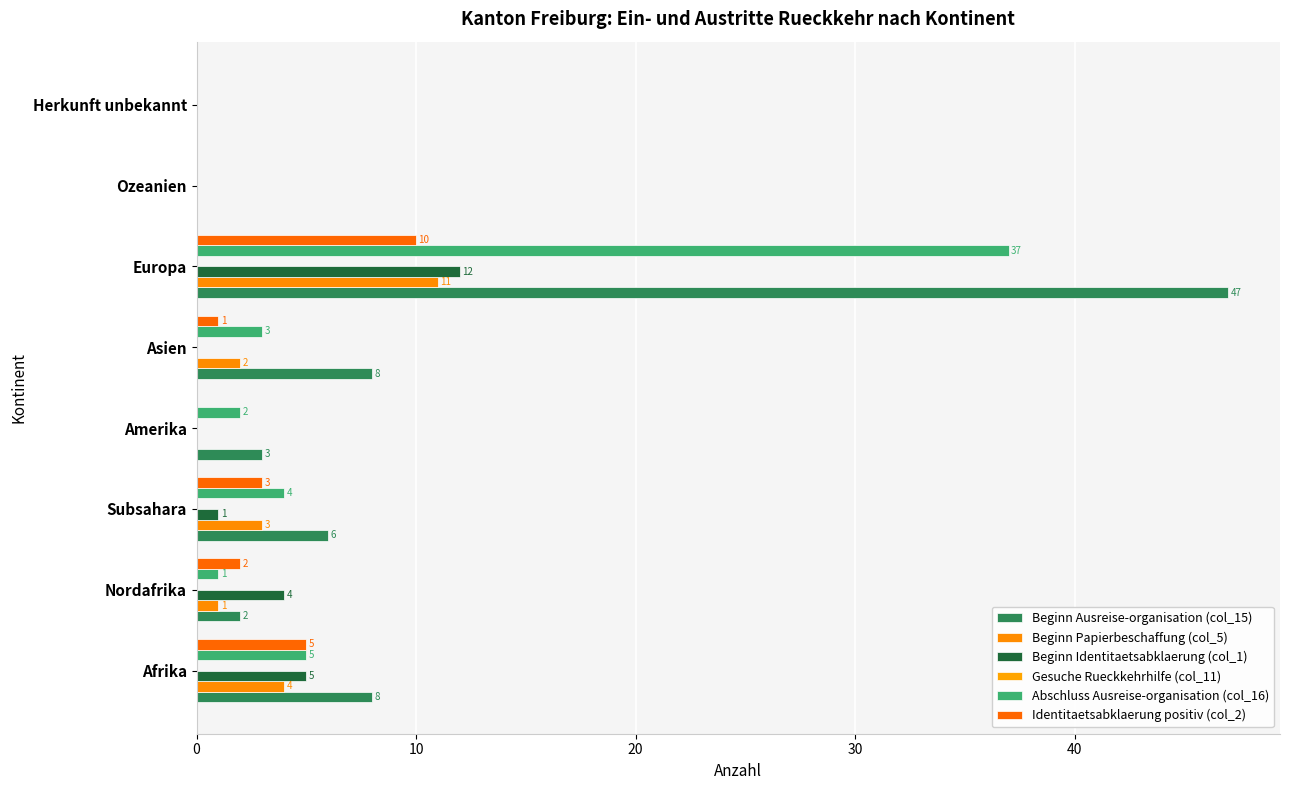

How many distinct data groups are displayed?

5